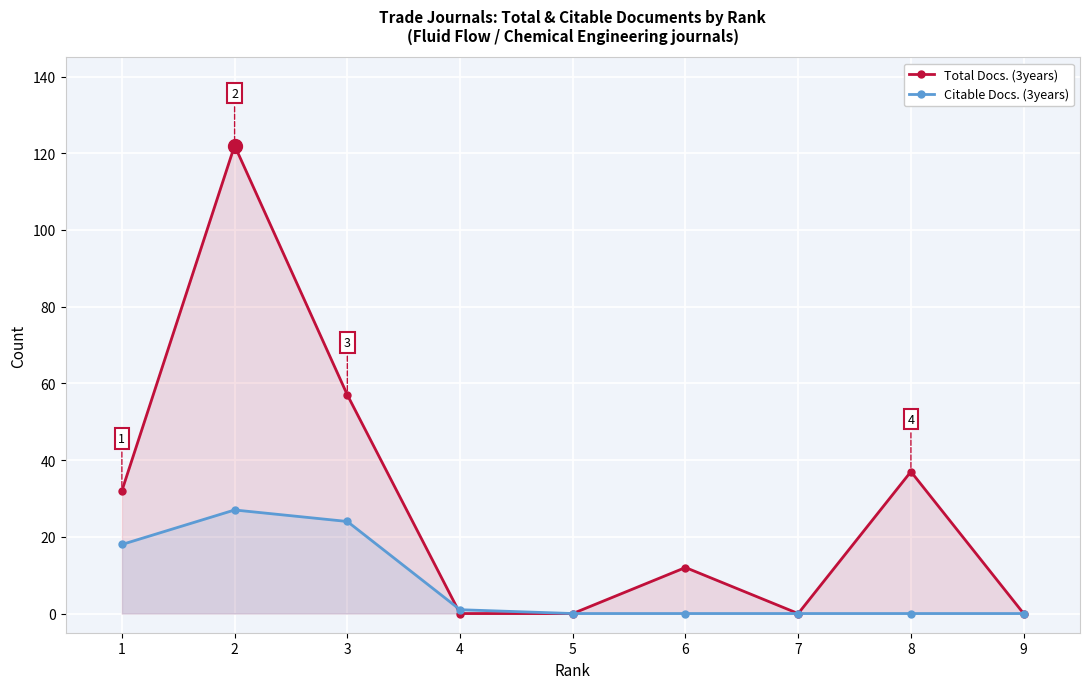

Rank the series at 7 from lowest to highest value.

Total Docs. (3years), Citable Docs. (3years)